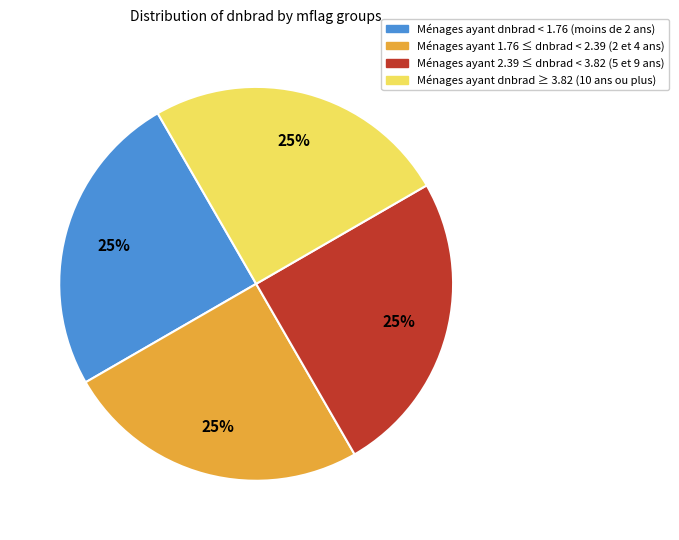

To the nearest percent, what is the average slice percentage?

25%